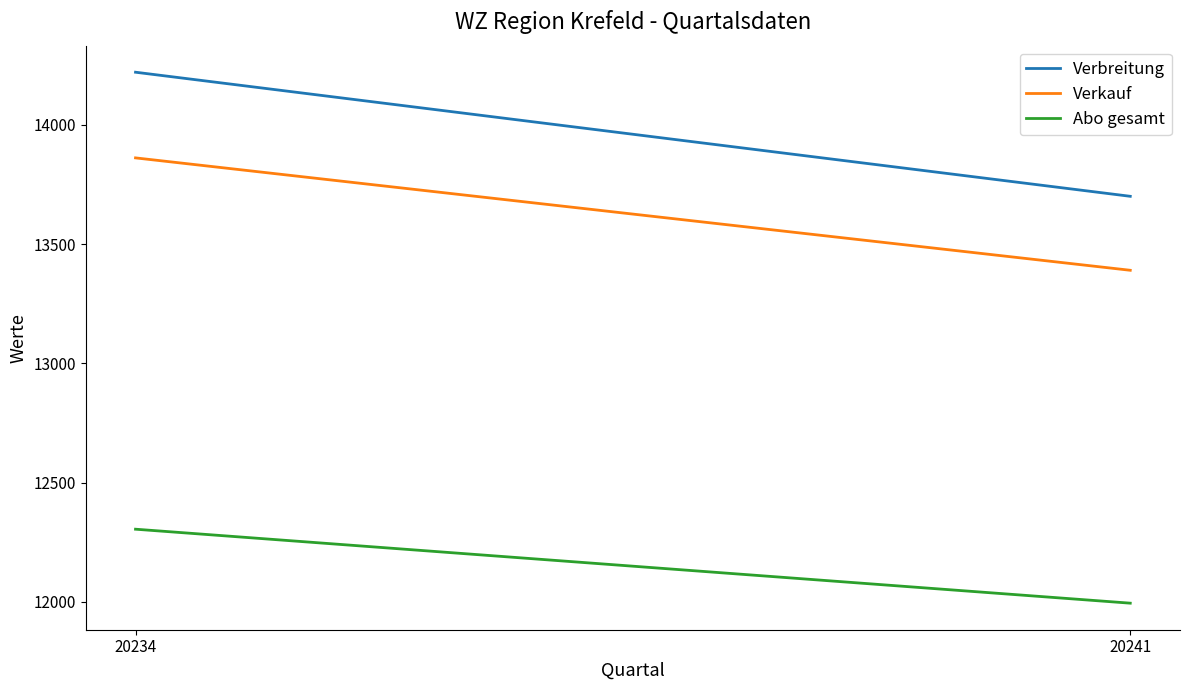

Reading left to right, extract all data points from this chart.

Verbreitung: 14220	13700
Verkauf: 13861	13390
Abo gesamt: 12305	11995